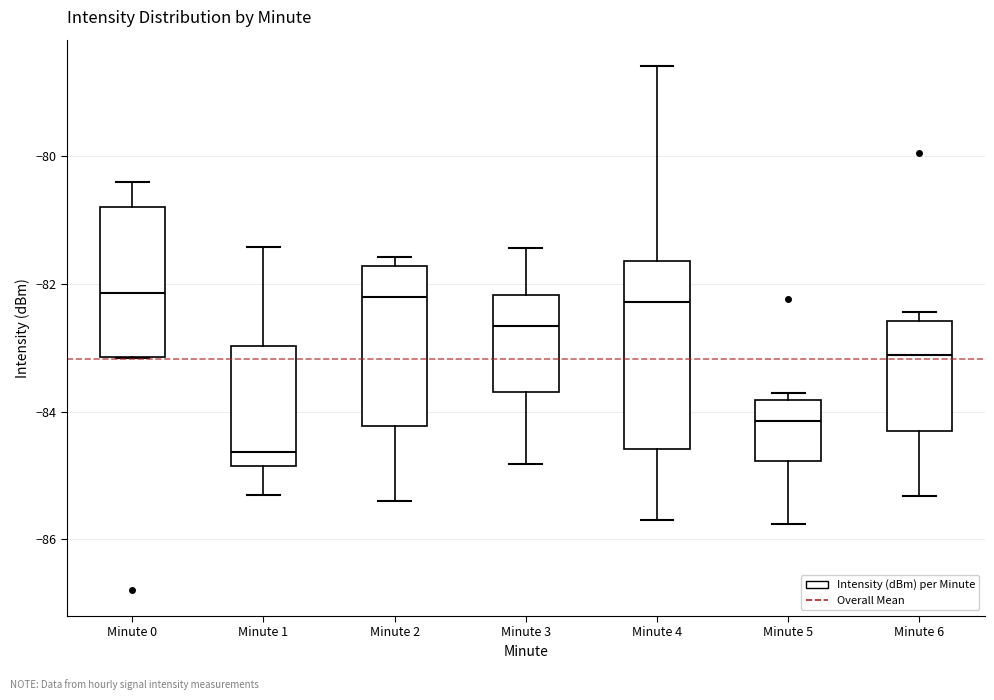

Comparing the boxes themselves (not the whiskers), which one is the tallest?

Minute 4